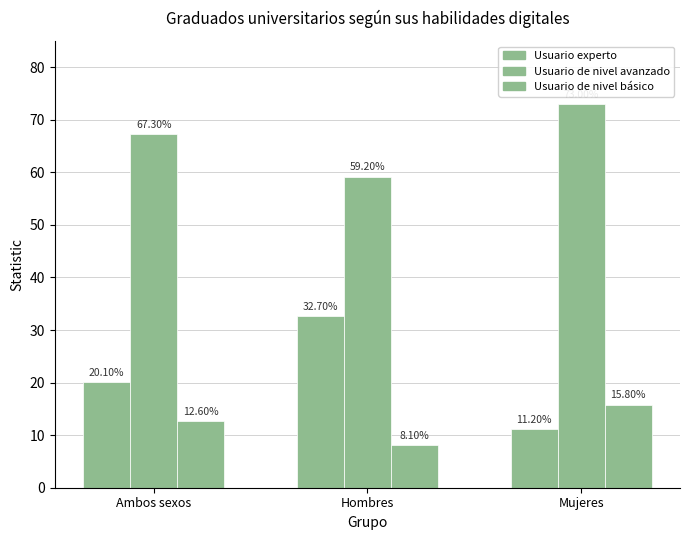

At which category does the chart reach its peak across all series?

Mujeres